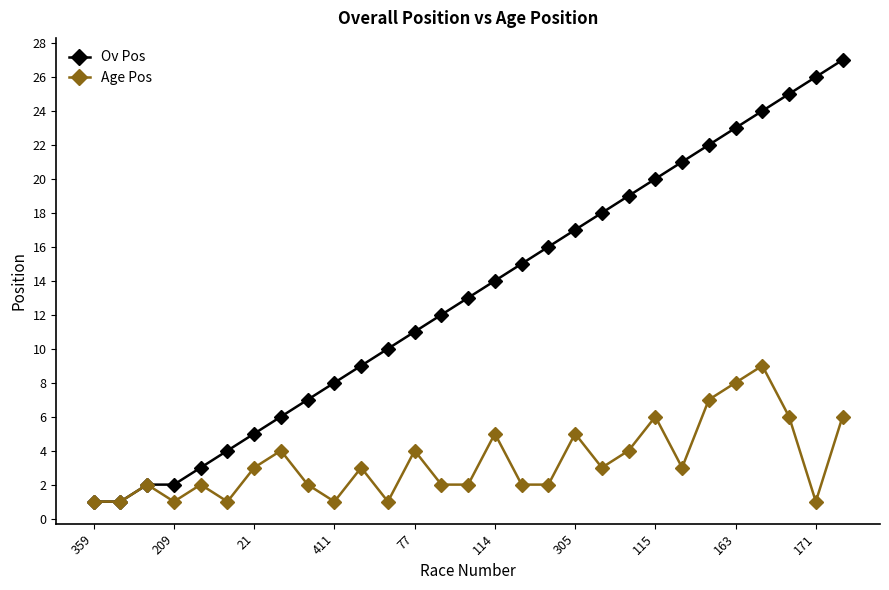

Which series has the largest total across all categories?

Ov Pos